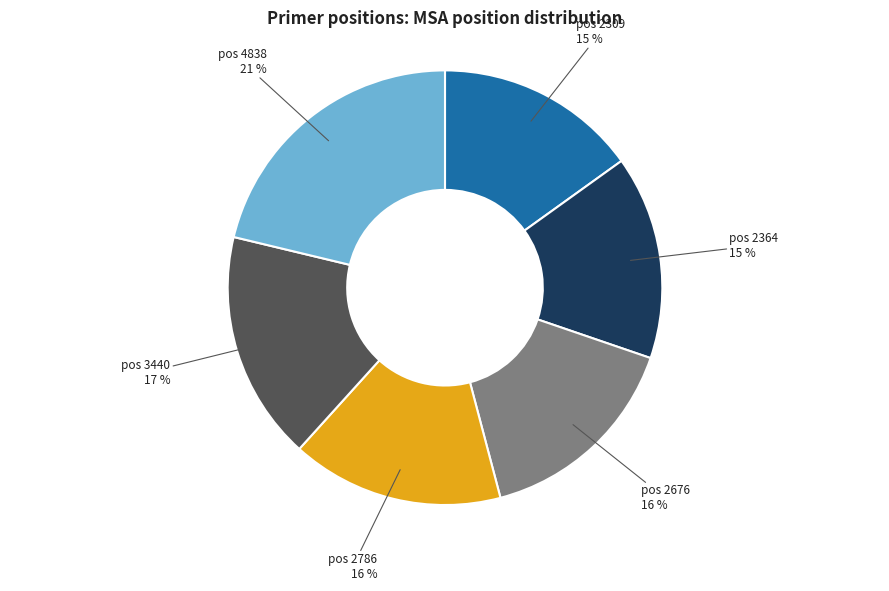

Is there a majority slice in this chart?

No